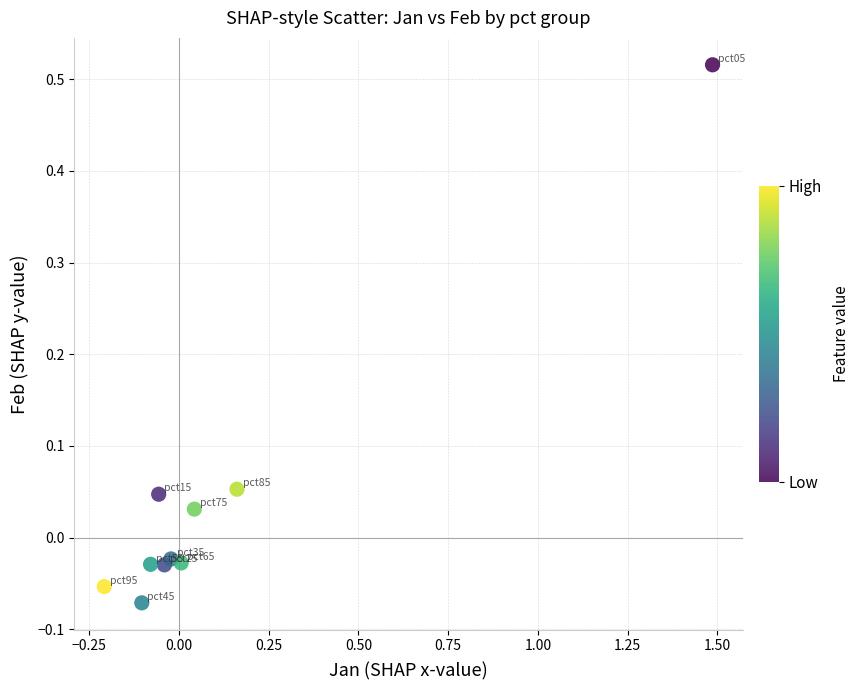

What is the range of Y values (max minus min)?

0.6